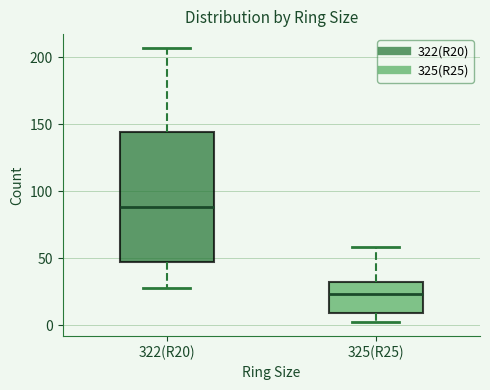

Reading left to right, transcribe this box plot: for each box, give where its median line is, the range the box spans, and where its two whiskers end, as read against the y-axis. The values are not printed on the chart, so give them approximately, as read against the axis.

322(R20): median 90, box 45 to 145, whiskers 30 to 205
325(R25): median 25, box 10 to 30, whiskers 0 to 60